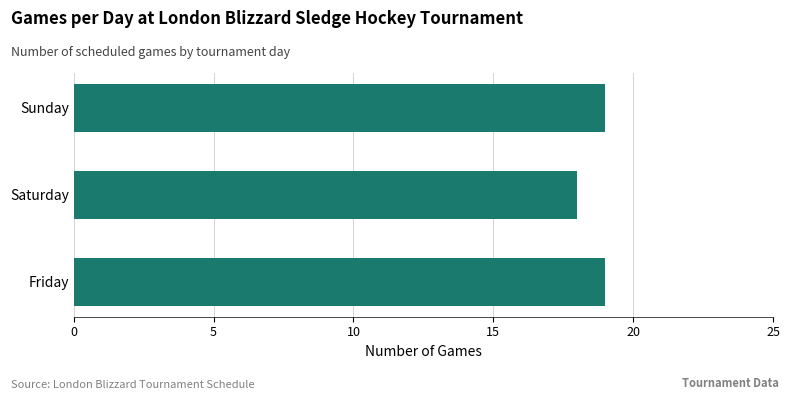

Approximately how many times larger is the value at Sunday compared to Saturday?

1.1